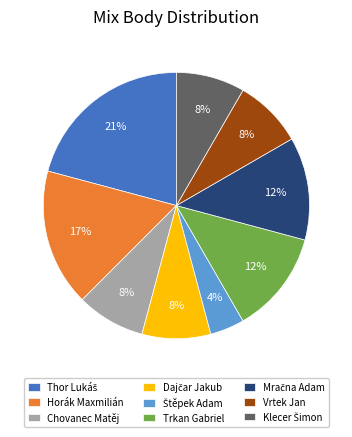

What percentage is the Chovanec Matěj slice, to the nearest percent?

8%